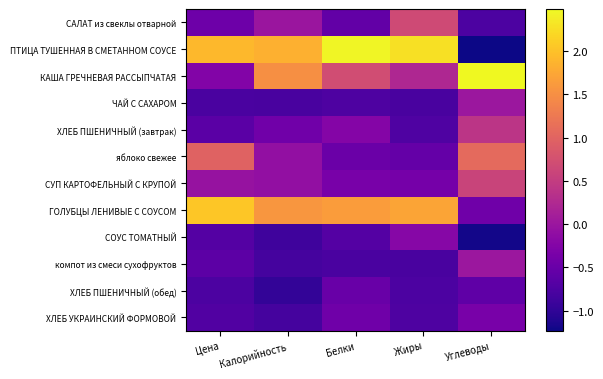

What is the maximum value shown in the chart?

2.5